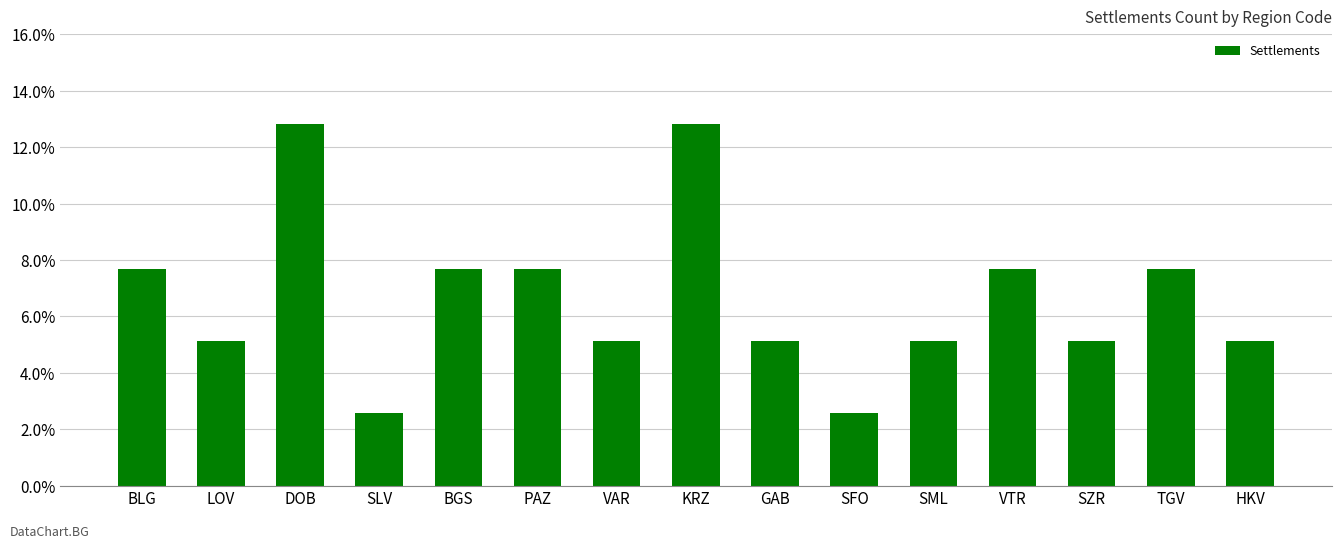

What is the change in value from DOB to SLV?

-10.3